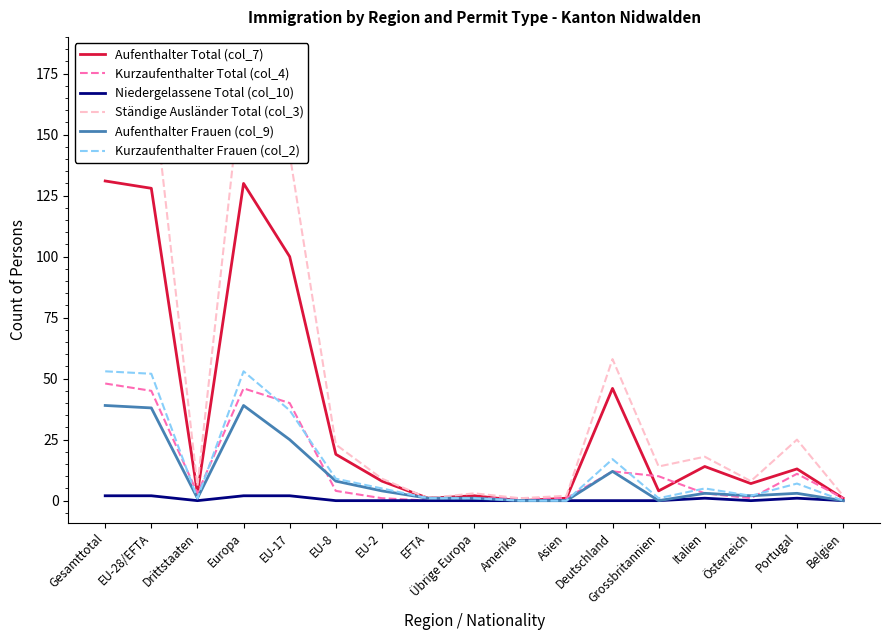

What value does the Ständige Ausländer Total (col_3) series have at Europa?

178